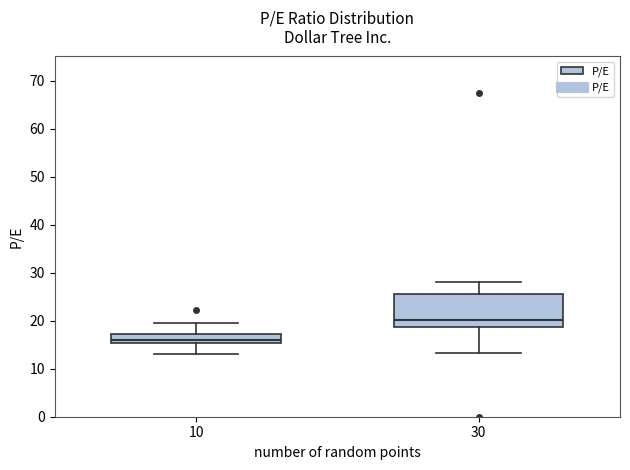

Comparing the boxes themselves (not the whiskers), which one is the tallest?

30